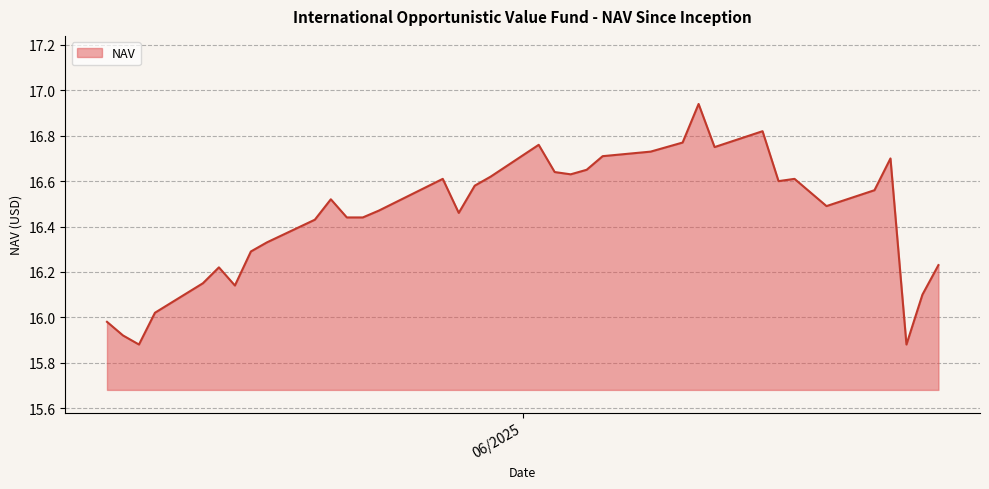

How many lines are shown in the chart?

1